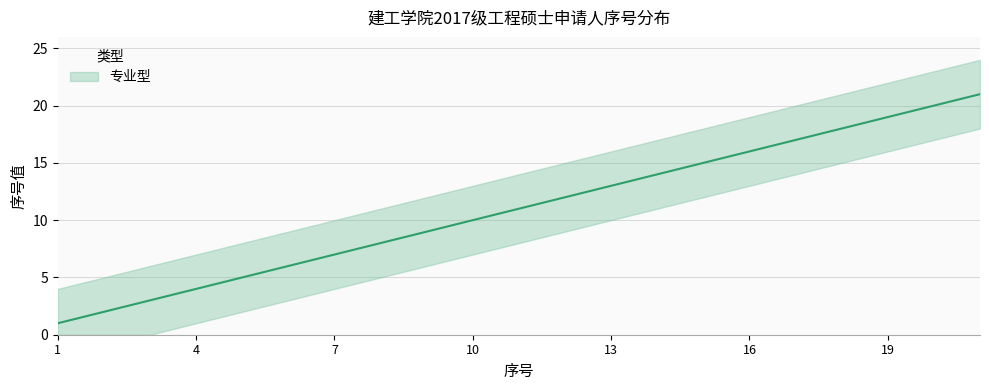

What is the change in value from 4 to 17?

+13